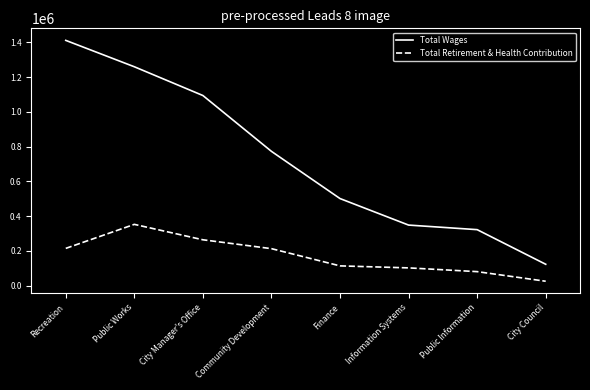

Which series has the largest total across all categories?

Total Wages